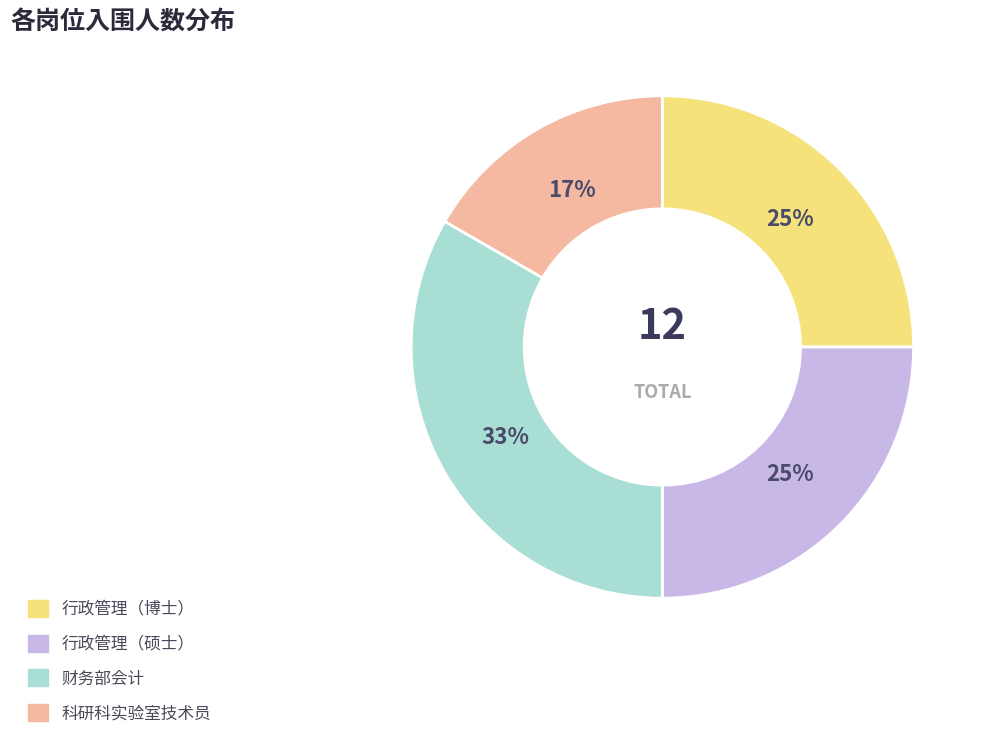

Which category has the biggest portion of the pie?

财务部会计